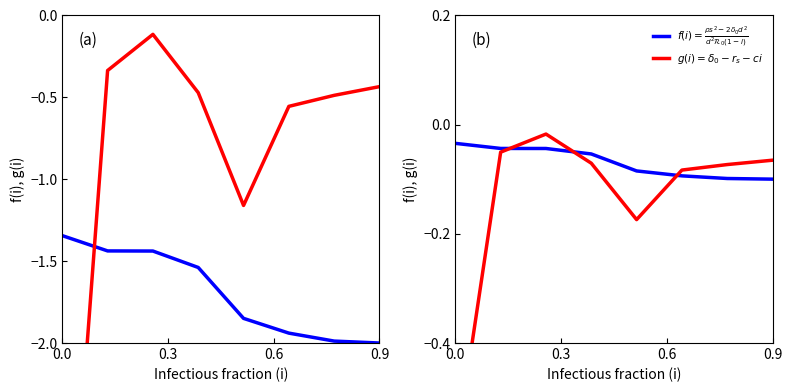

List the series in order of their overall mean, lowest first.

$g(i) = \delta_0 - r_s - ci$, $f(i)=\frac{\rho s^2 - 2\delta_0 d^2}{d^2 \mathcal{R}_0(1-i)}$